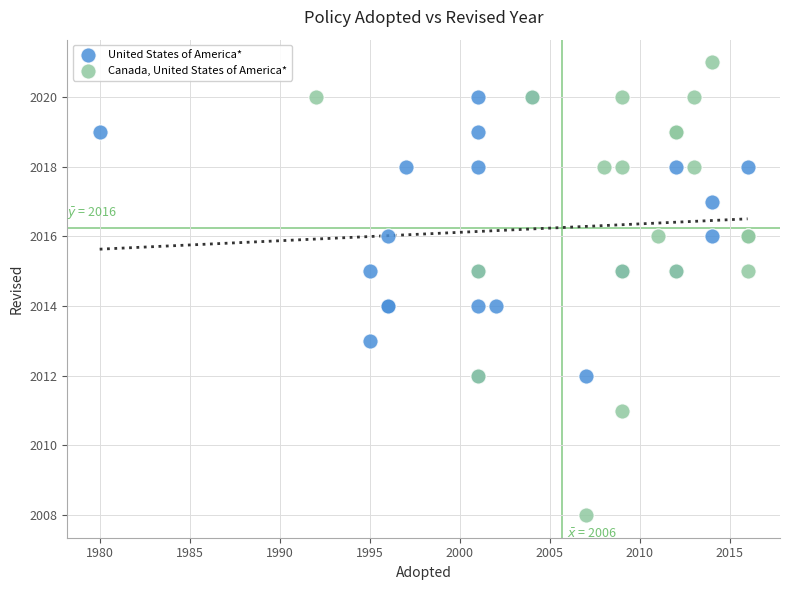

Which series contains the highest Y value?

Canada, United States of America*